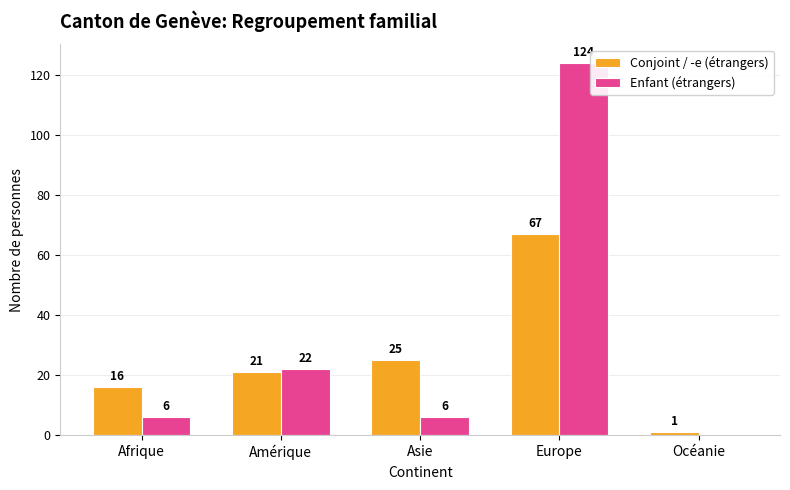

What is the maximum value shown in the chart?

124